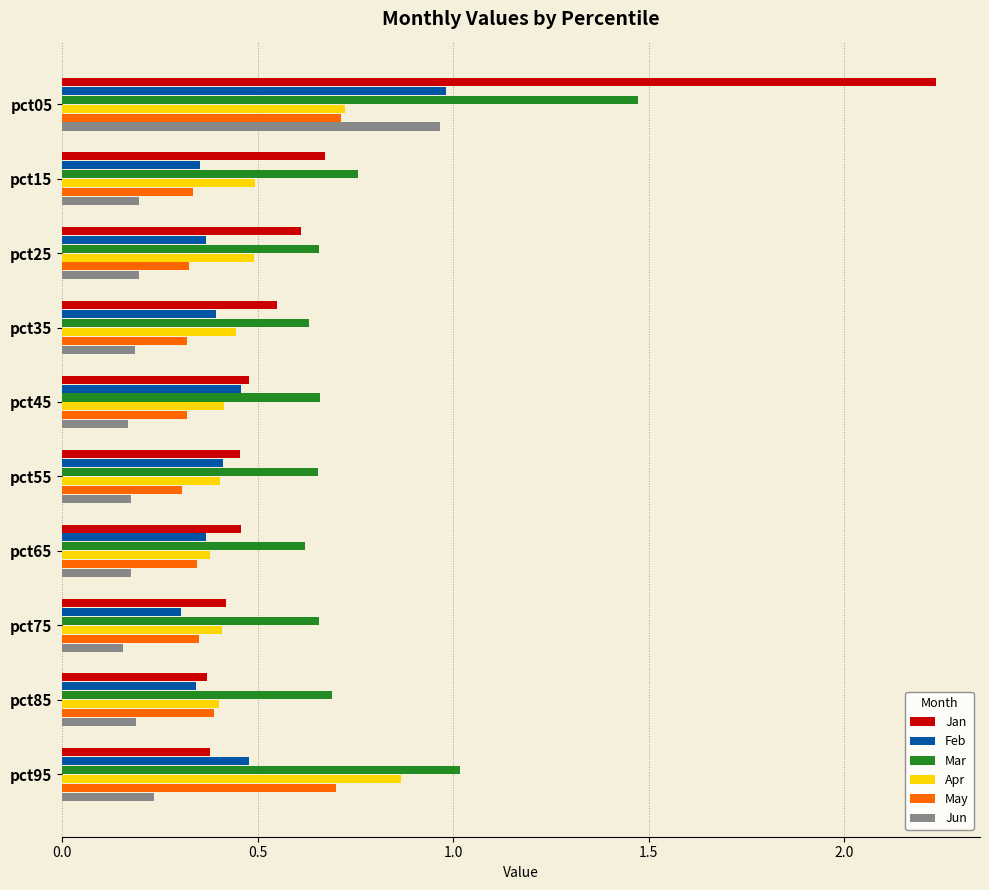

What is the difference between the Jan values at pct25 and pct05?

1.6